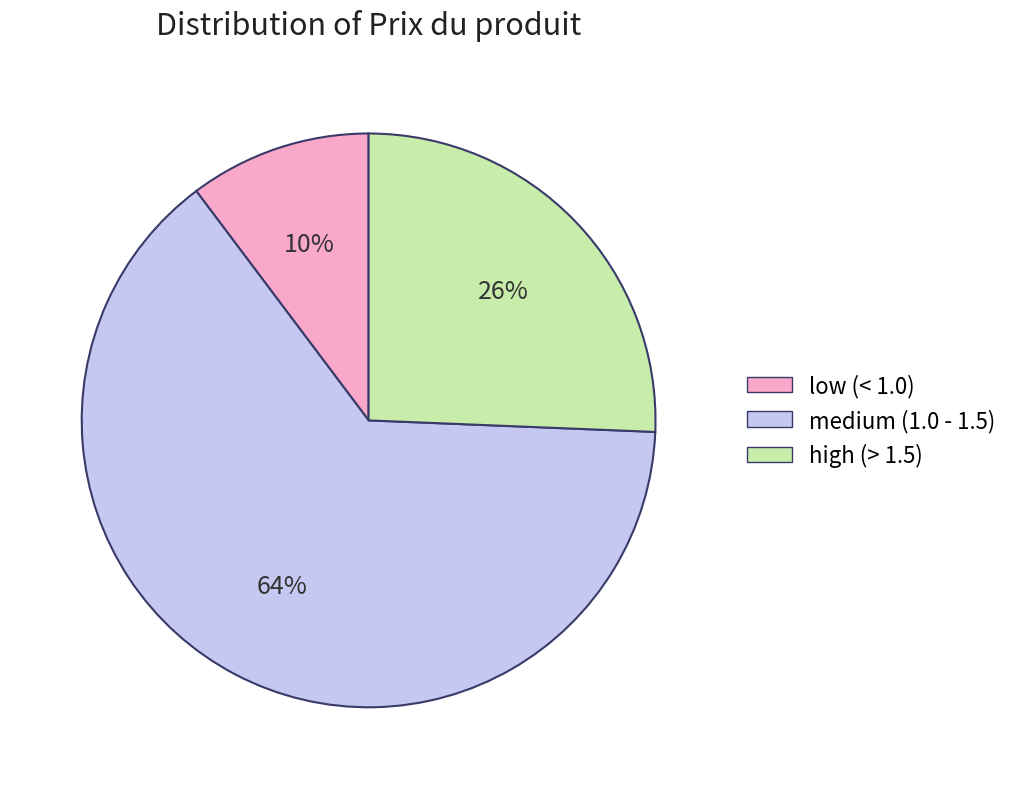

To the nearest percent, what is the average slice percentage?

33%